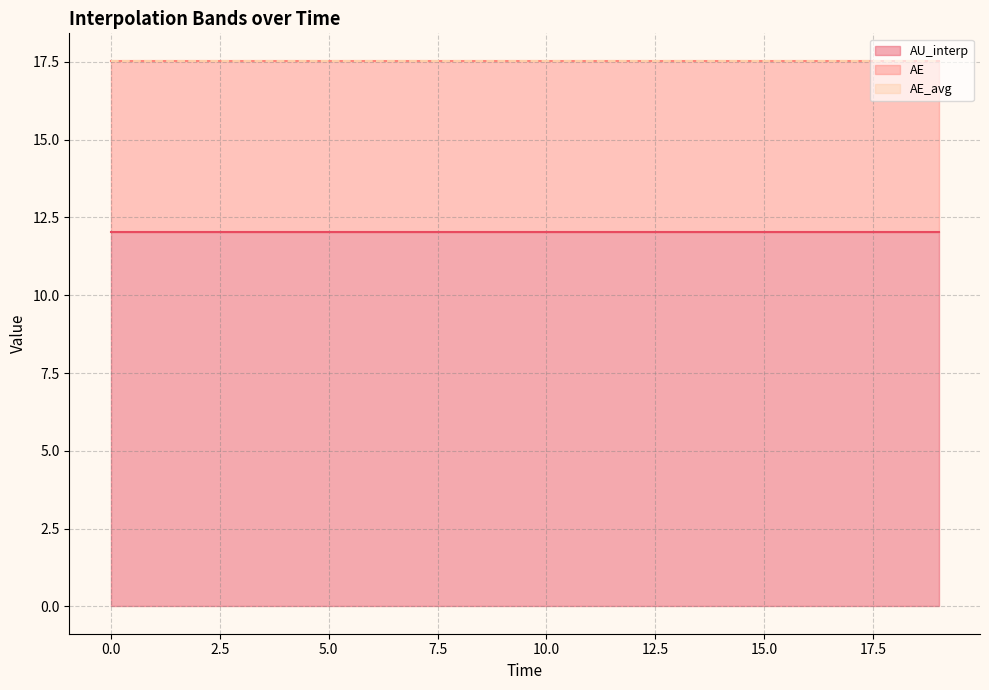

Reading right to left, list all the values displayed in this chart.

AU_interp: 19.0=12.0	18.0=12.0	17.0=12.0	16.0=12.0	15.0=12.0	14.0=12.0	13.0=12.0	12.0=12.0	11.0=12.0	10.0=12.0	9.0=12.0	8.0=12.0	7.0=12.0	6.0=12.0	5.0=12.0	4.0=12.0	3.0=12.0	2.0=12.0	1.0=12.0	0.0=12.0
AE: 19.0=17.5	18.0=17.5	17.0=17.5	16.0=17.5	15.0=17.5	14.0=17.5	13.0=17.5	12.0=17.5	11.0=17.5	10.0=17.5	9.0=17.5	8.0=17.5	7.0=17.5	6.0=17.5	5.0=17.5	4.0=17.5	3.0=17.5	2.0=17.5	1.0=17.5	0.0=17.5
AE_avg: 19.0=17.5	18.0=17.5	17.0=17.5	16.0=17.5	15.0=17.5	14.0=17.5	13.0=17.5	12.0=17.5	11.0=17.5	10.0=17.5	9.0=17.5	8.0=17.5	7.0=17.5	6.0=17.5	5.0=17.5	4.0=17.5	3.0=17.5	2.0=17.5	1.0=17.5	0.0=17.5